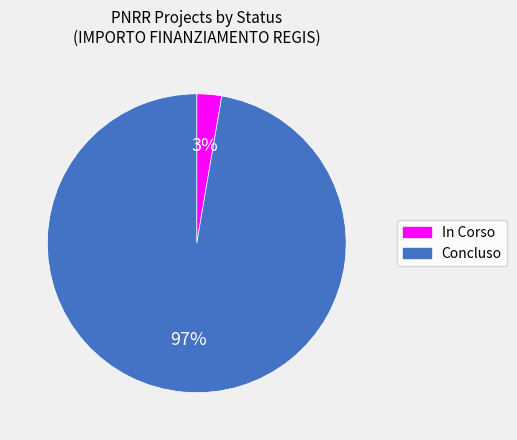

To the nearest percent, what percentage of the pie is Concluso?

97%